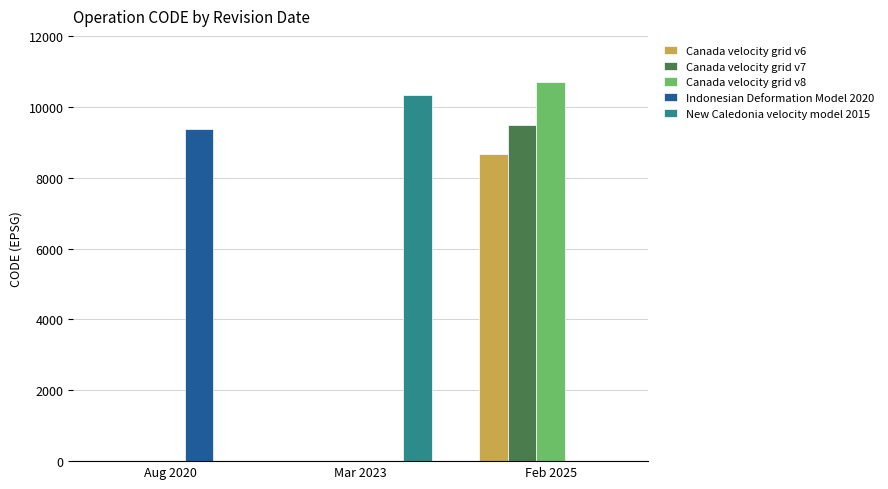

What is the total value across all series at Aug 2020?

9375